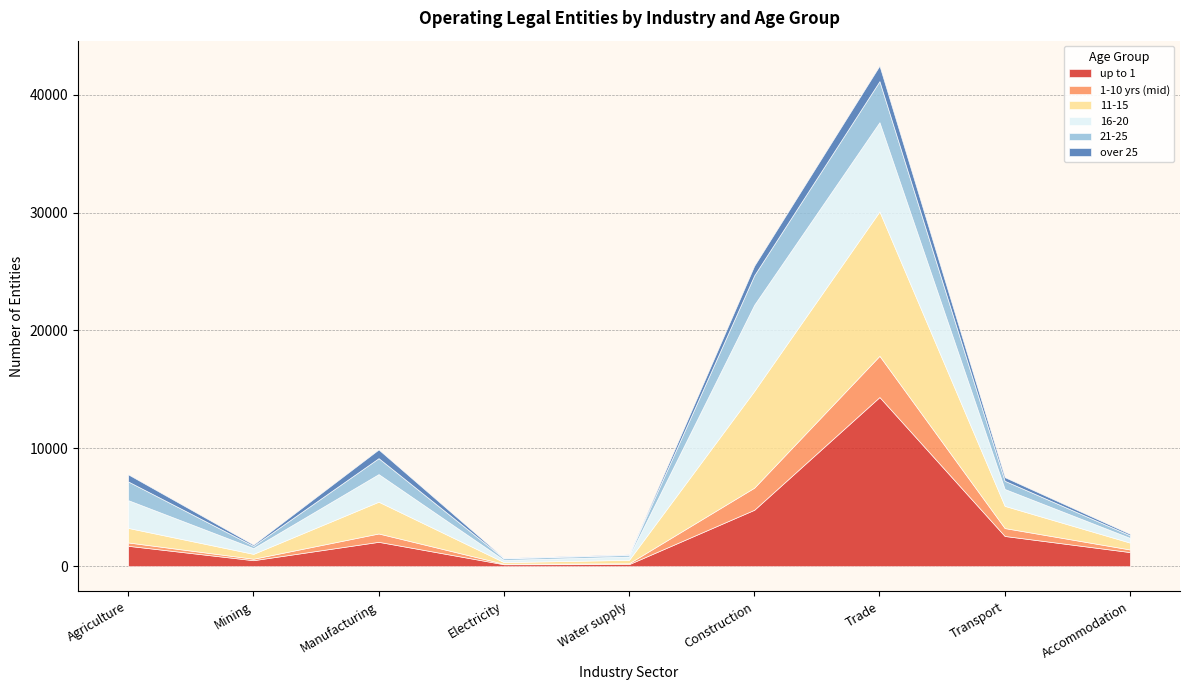

The value of up to 1 at Electricity is 270. True or false?

False